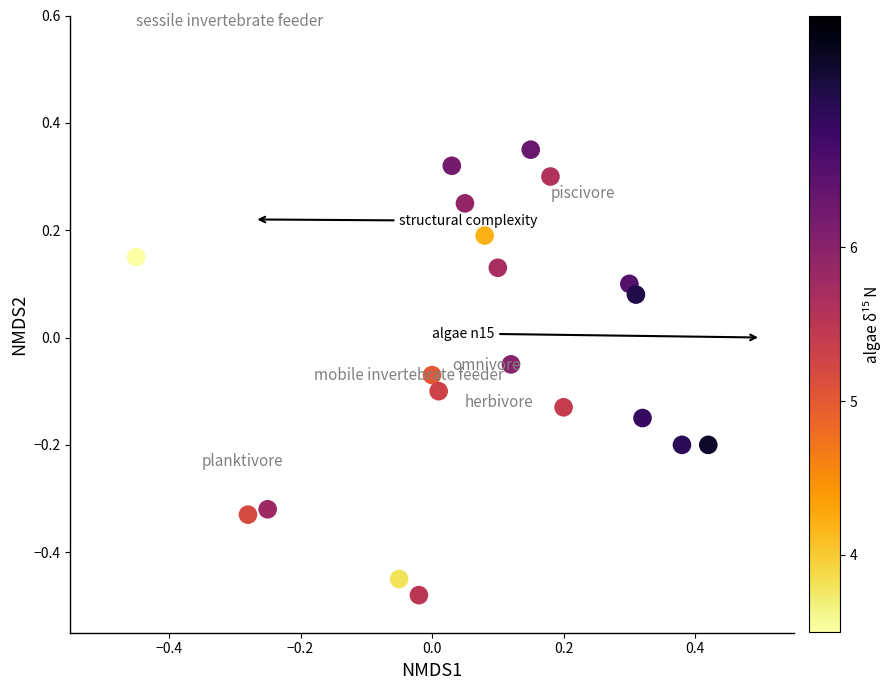

What is the range of Y values (max minus min)?

0.8